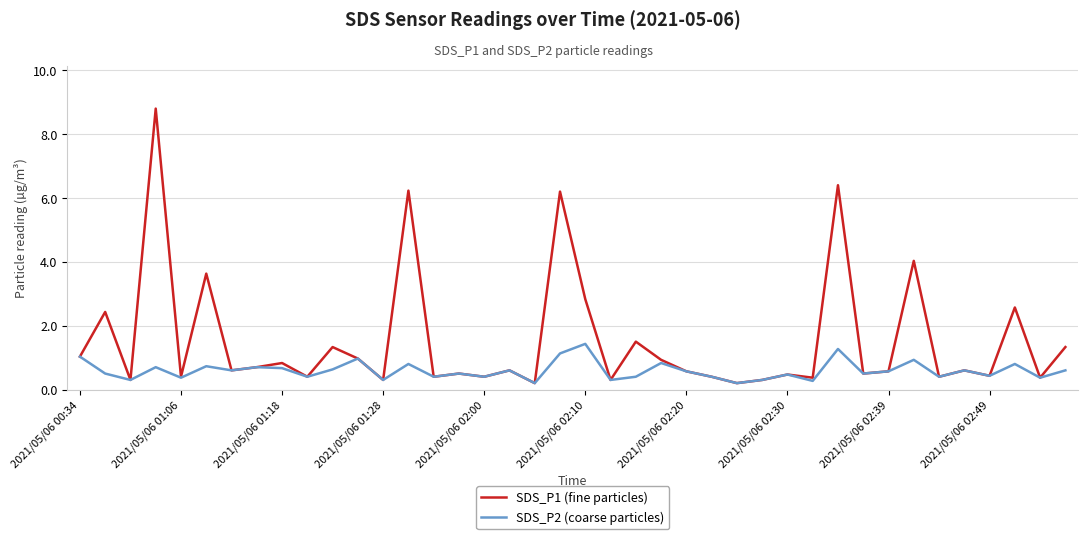

What is the maximum value shown in the chart?

8.8